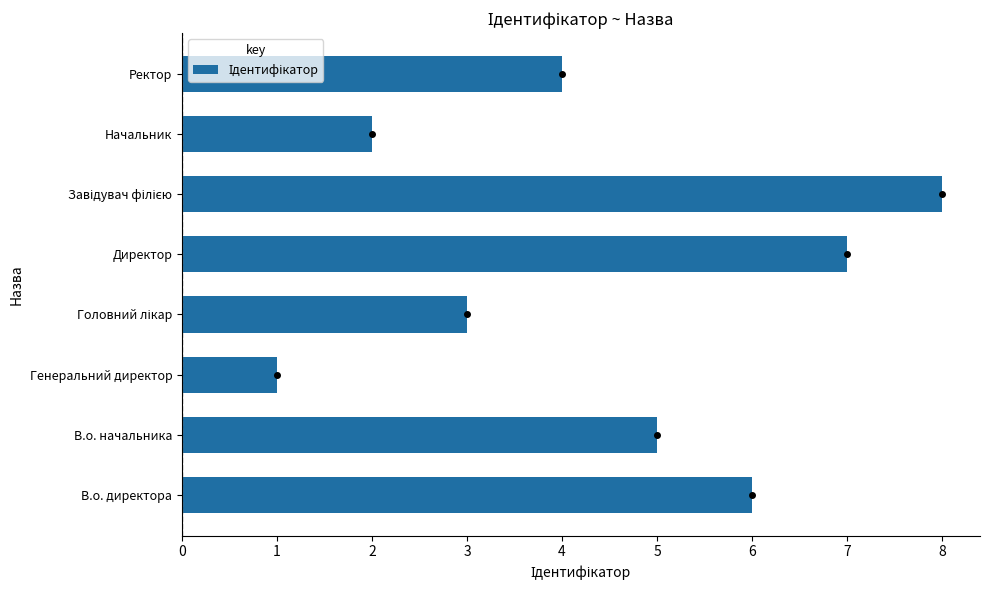

Does the chart contain any negative values?

No